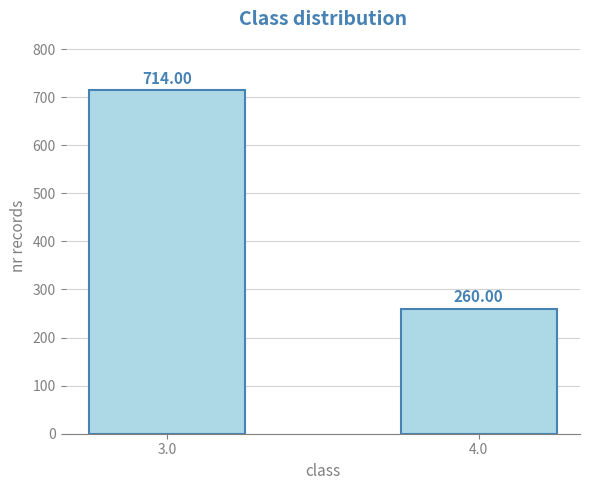

What is the maximum value shown in the chart?

714